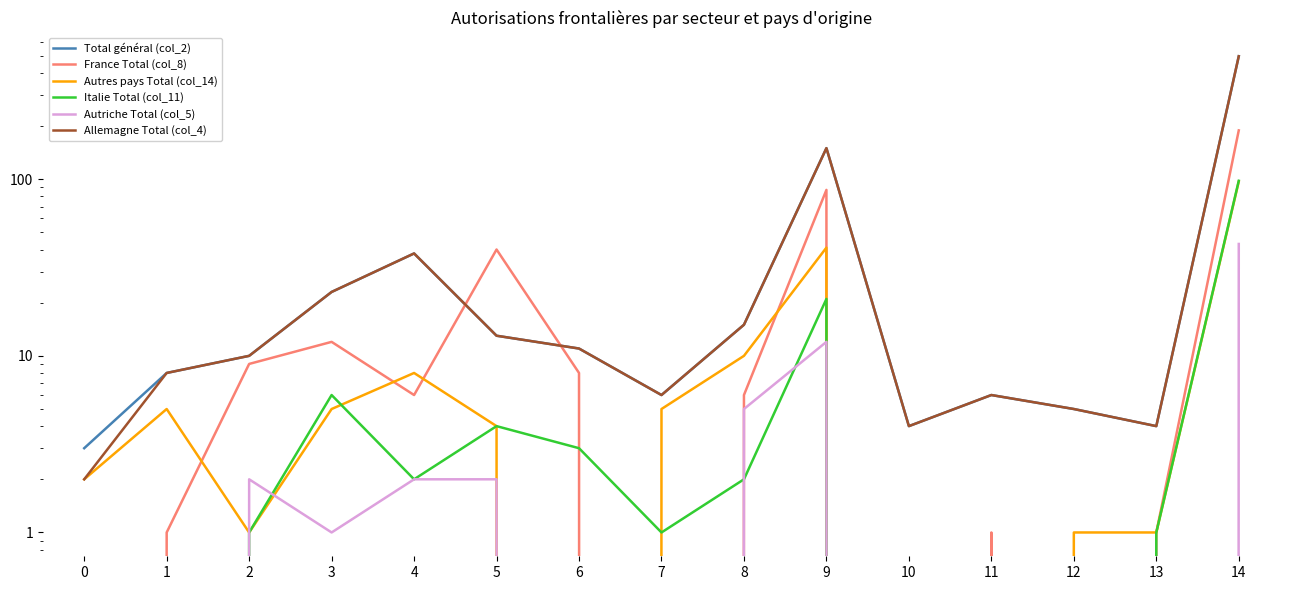

What is the highest value of the France Total (col_8) series?

189